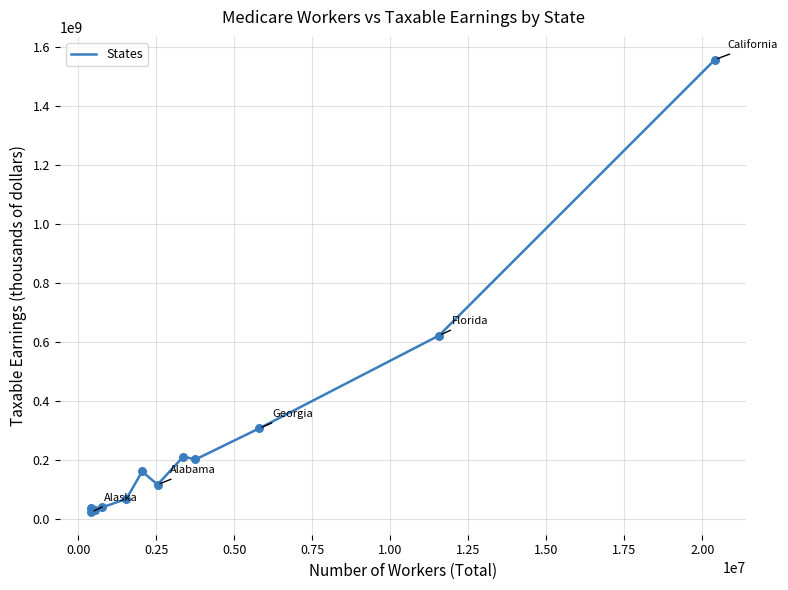

What is the greatest value displayed?

1557281412